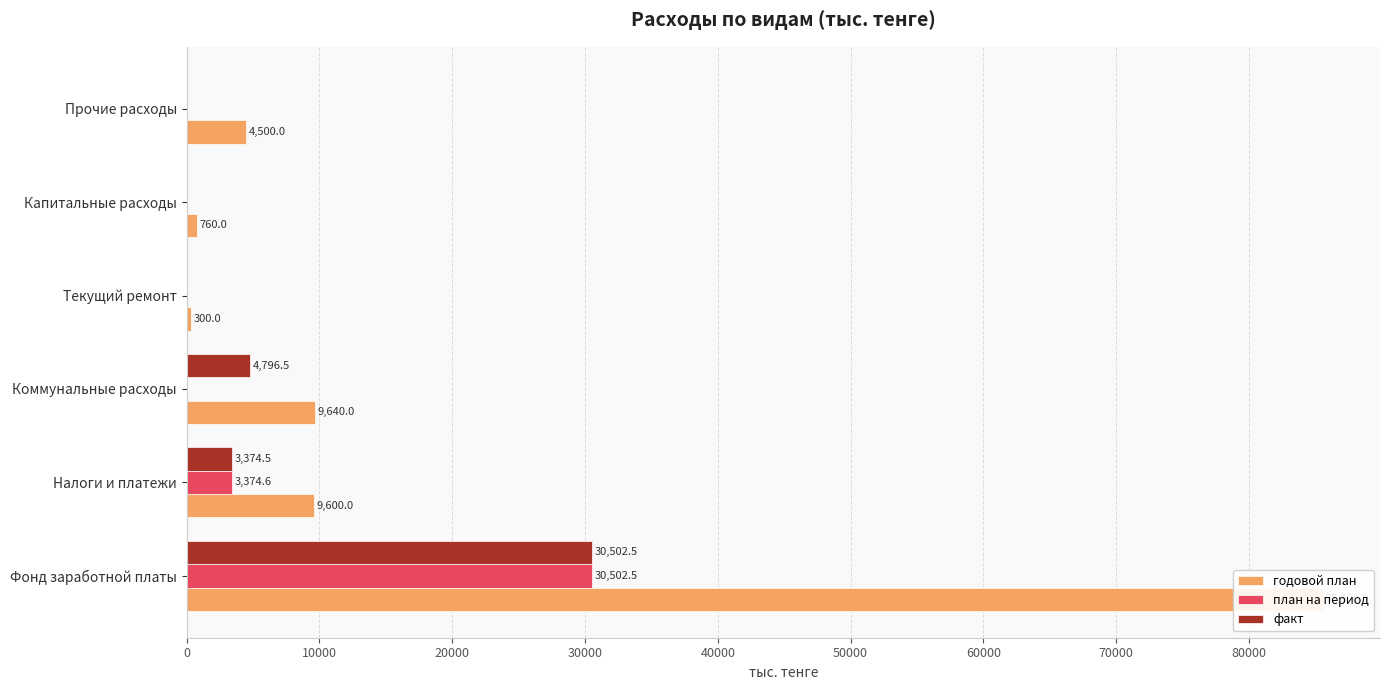

Which series has the largest total across all categories?

годовой план